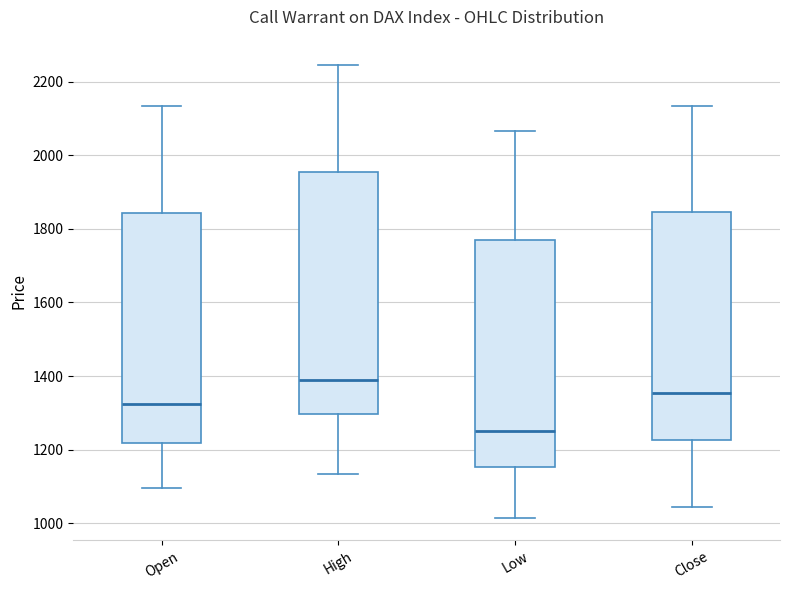

Reading left to right, read every box against the y-axis: the position of its median line, the range the box covers, and the ends of its whiskers. The values are not printed on the chart, so give them approximately, as read against the axis.

Open: median 1320, box 1220 to 1840, whiskers 1100 to 2140
High: median 1400, box 1300 to 1960, whiskers 1140 to 2240
Low: median 1260, box 1160 to 1780, whiskers 1020 to 2060
Close: median 1360, box 1220 to 1840, whiskers 1040 to 2140